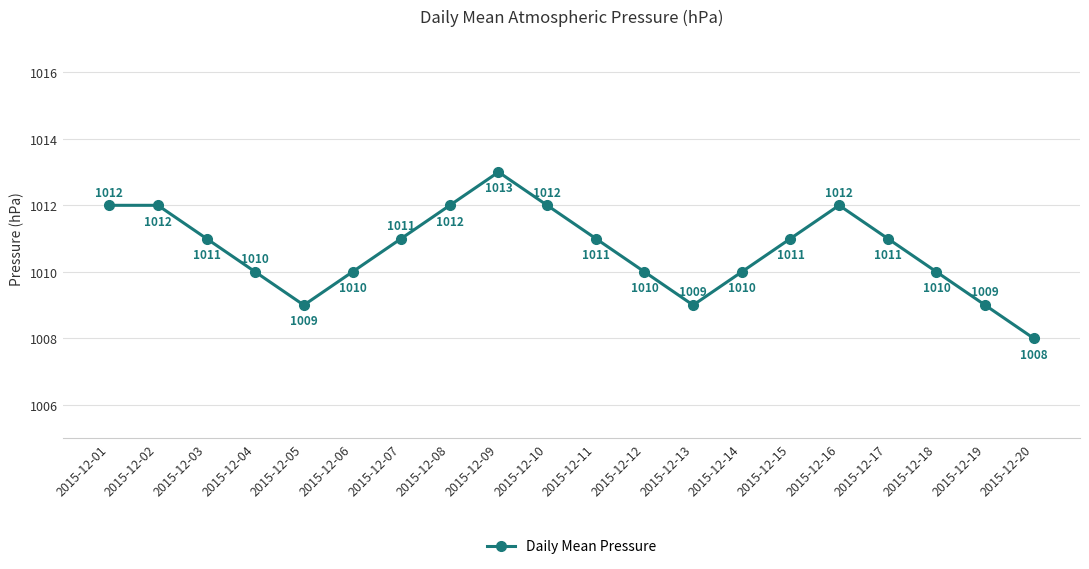

What value does the data have at 2015-12-17?

1011